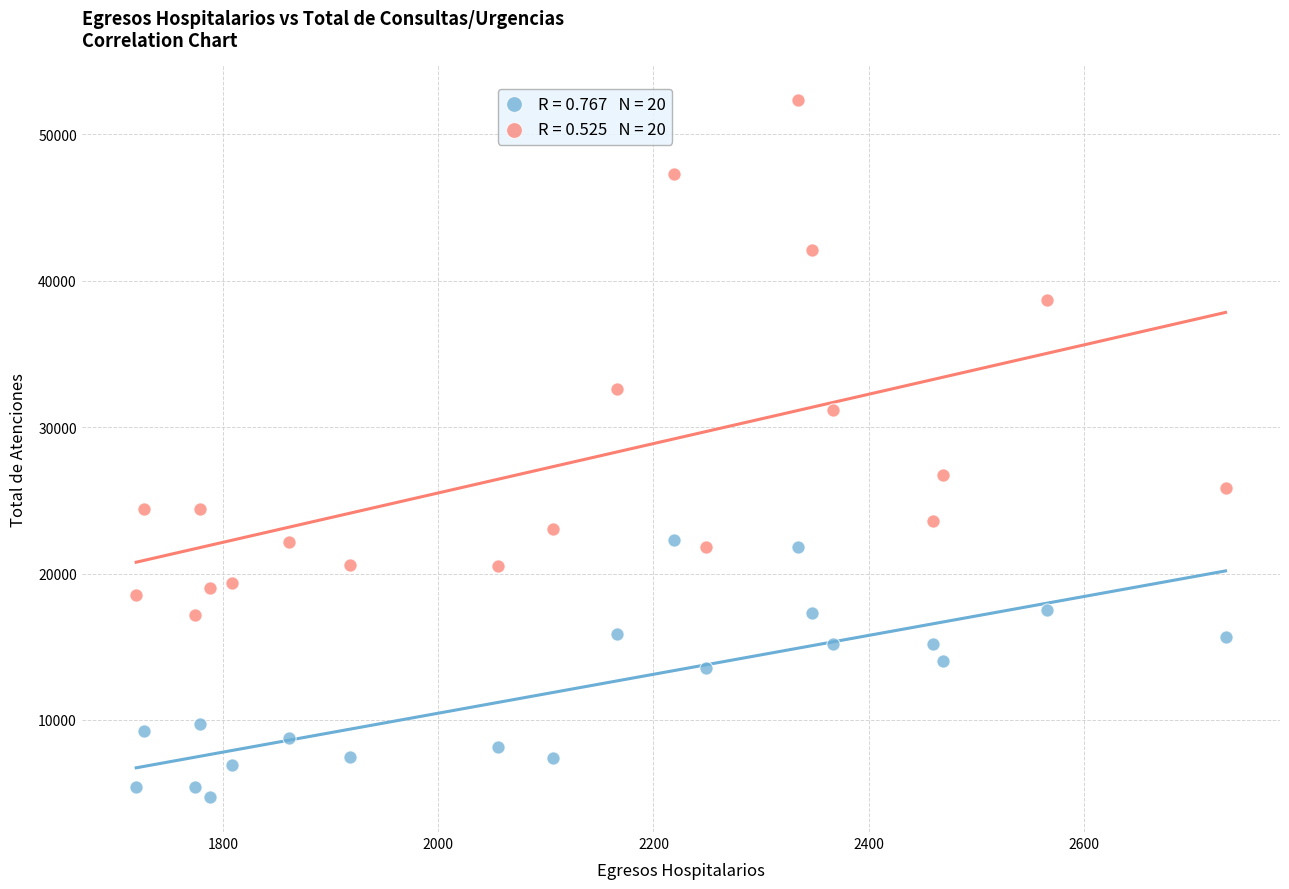

Across all data points, what is the range of X values (max minus min)?

1013